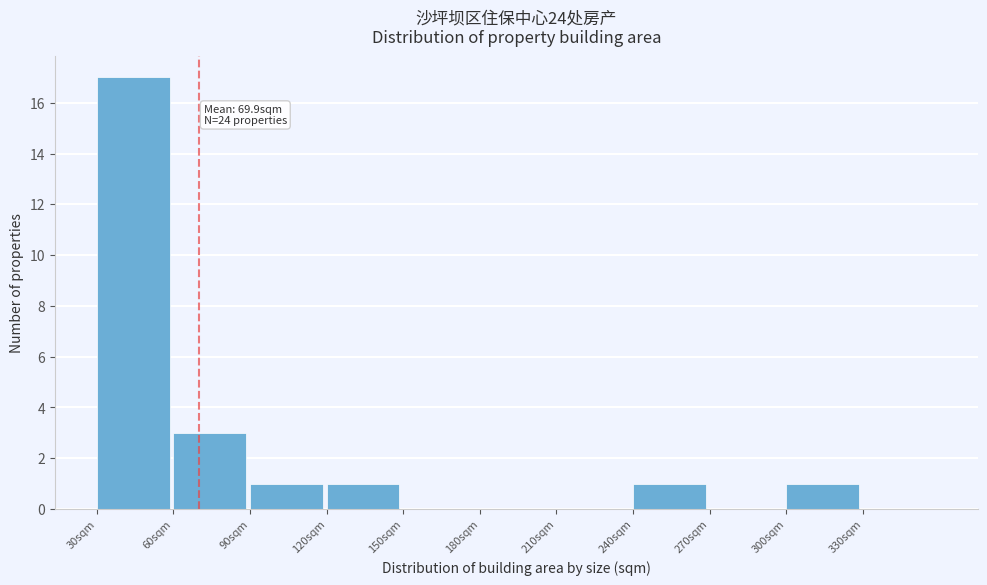

Over which range of the x-axis is the bar tallest?

30 to 60